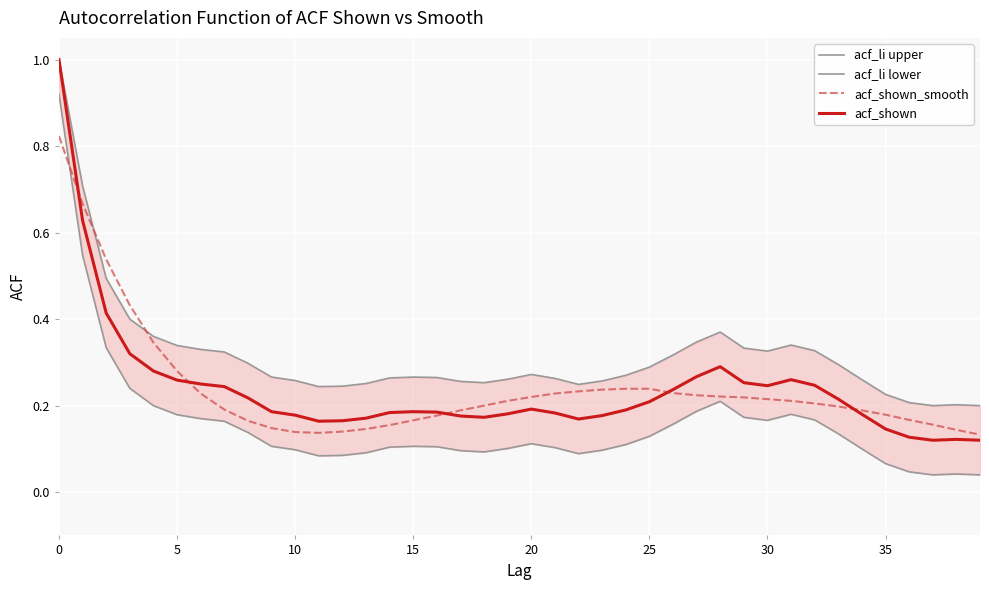

What is the value of the acf_shown point at the 25th from the left?

0.2